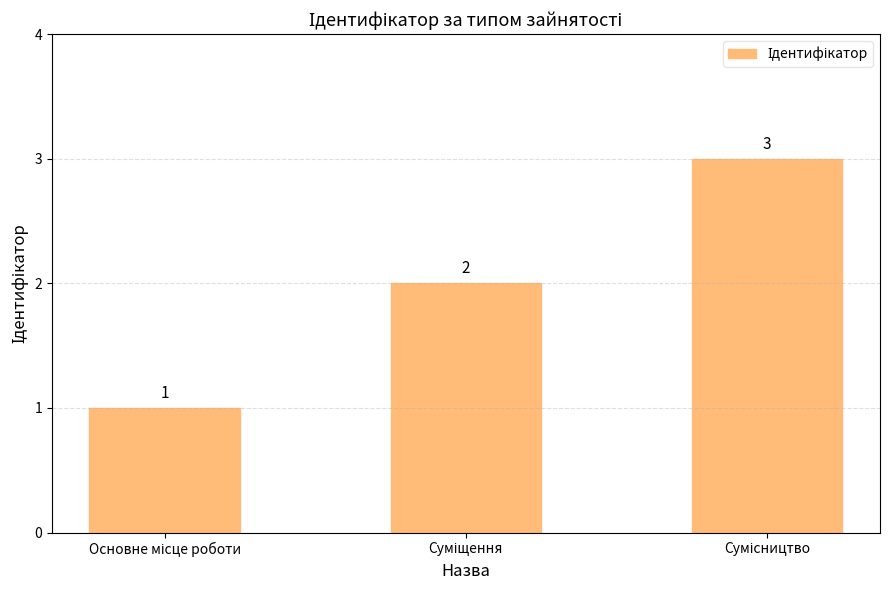

What is the value of the 1st bar from the left?

1